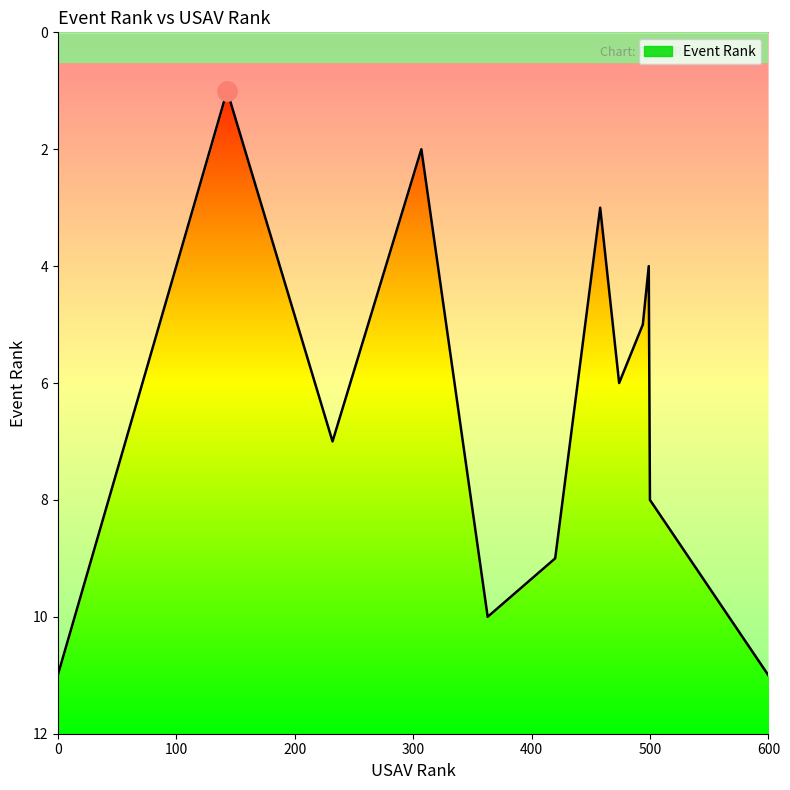

What is the greatest value displayed?

11